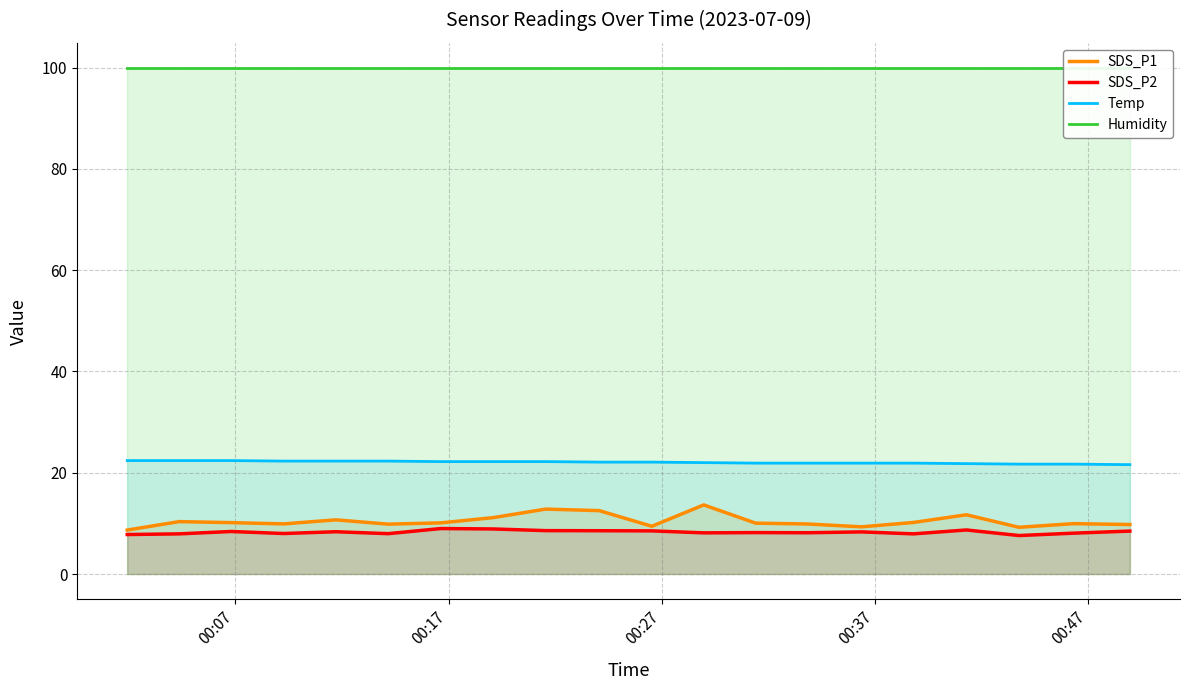

The value of Humidity at 17 is 52.8. True or false?

False